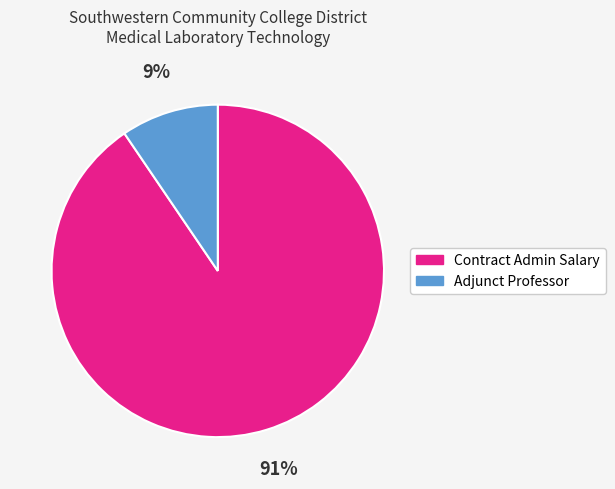

To the nearest percent, what is the average slice percentage?

50%